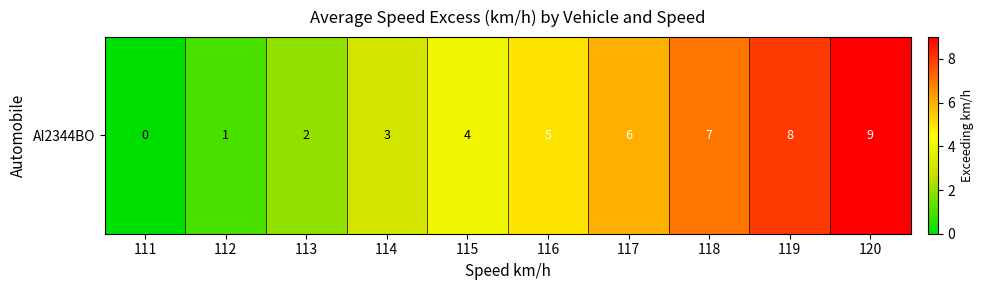

Reading right to left, list all the values displayed in this chart.

120=9	119=8	118=7	117=6	116=5	115=4	114=3	113=2	112=1	111=0